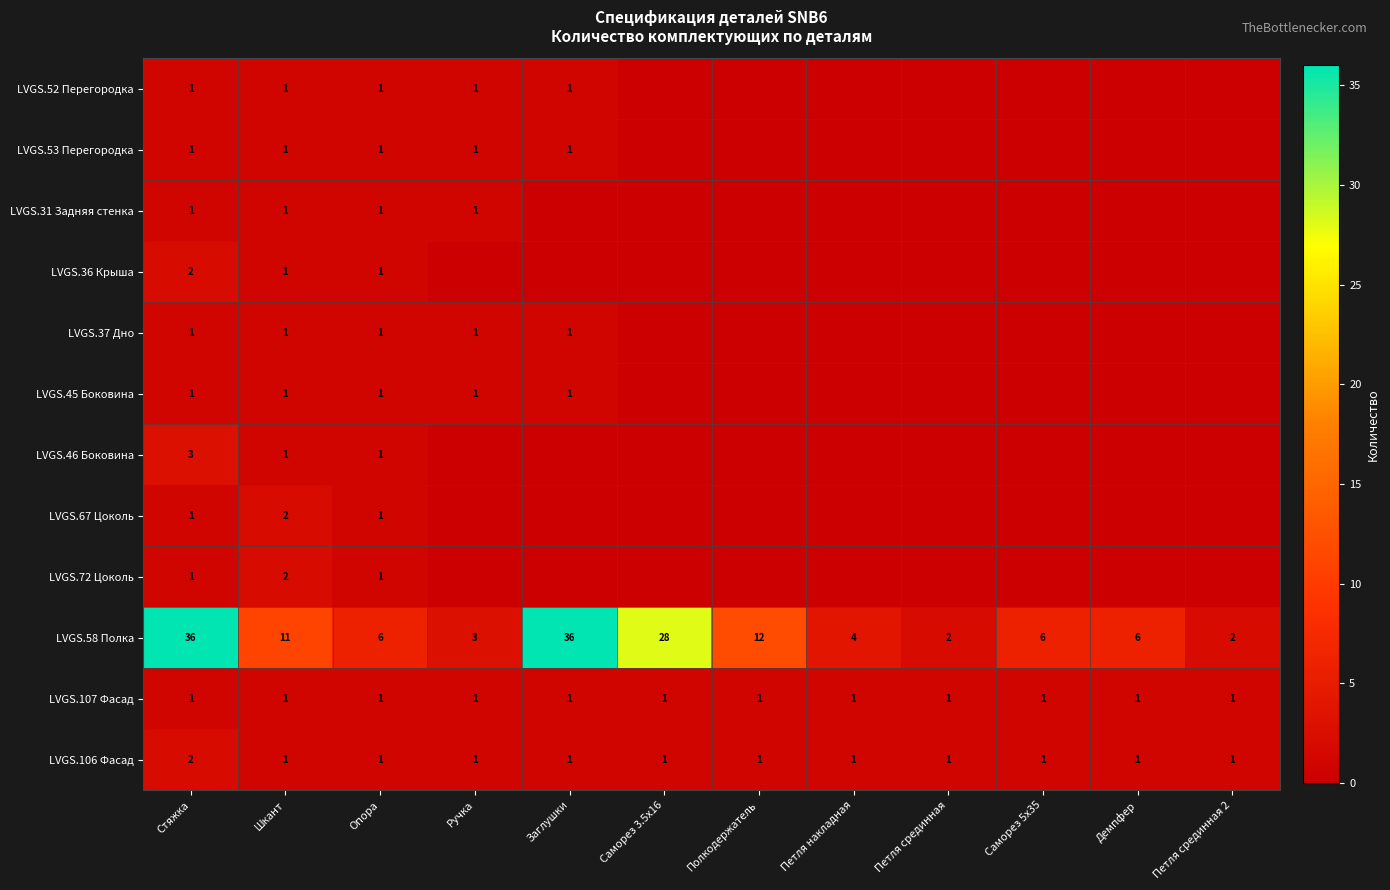

What is the greatest value displayed?

36